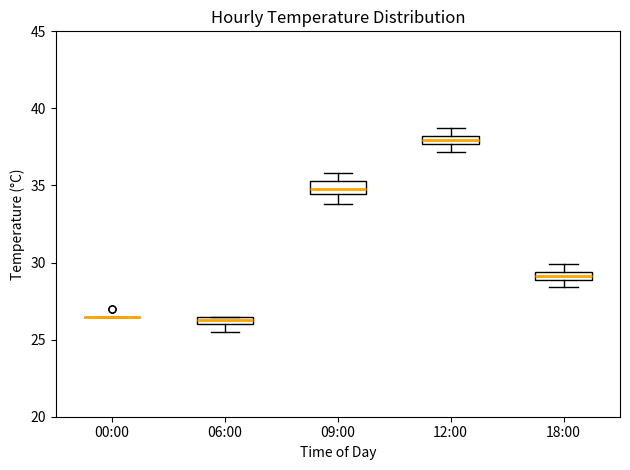

Where is the lower edge of the box for 12:00 on the y-axis? The values are not printed on the chart, so give them approximately, as read against the axis.

37.5